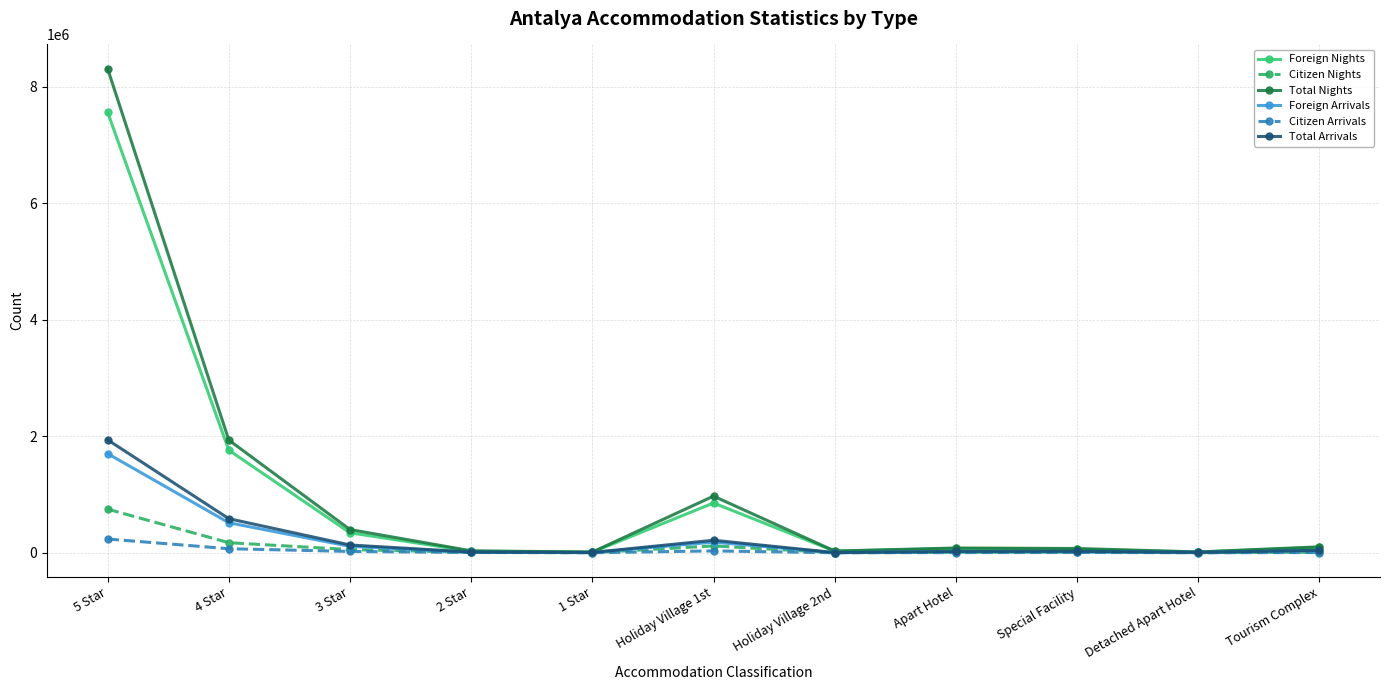

The value of Total Nights at Holiday Village 1st is 399115. True or false?

False